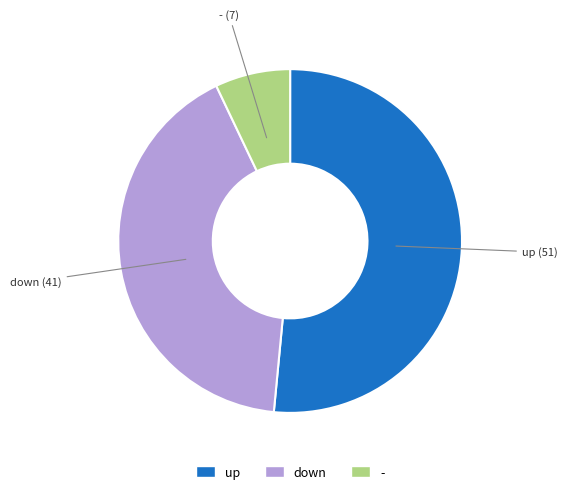

True or false: up accounts for 65% of the total.

False